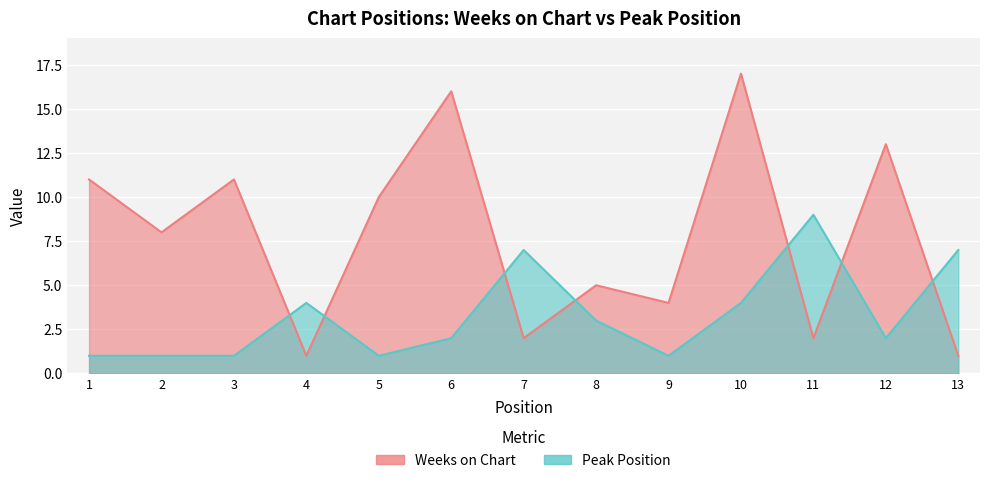

What is the value of the Weeks on Chart point at the 6th from the left?

16